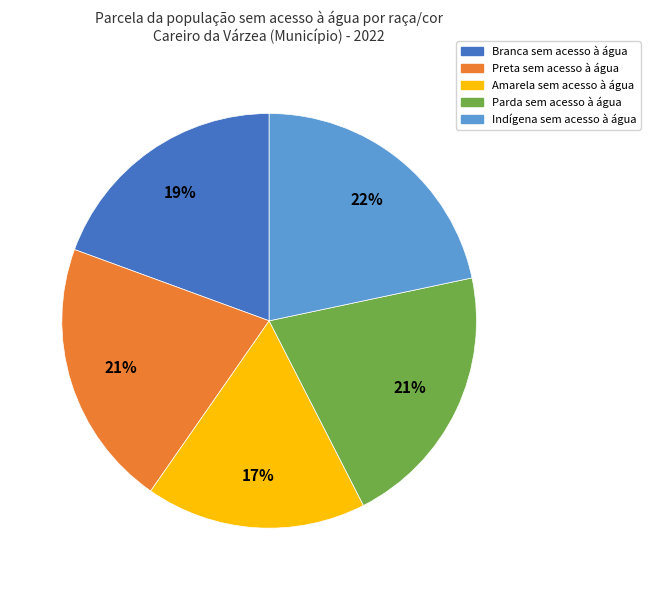

To the nearest percent, what is the combined percentage of Preta sem acesso à água and Branca sem acesso à água?

40%